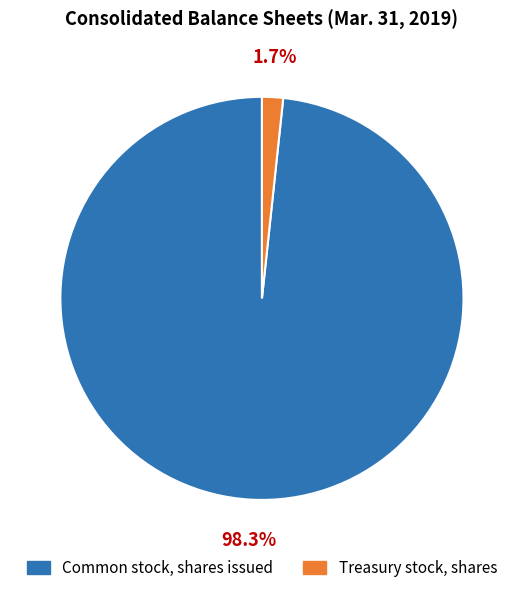

How many slices are in this pie chart?

2